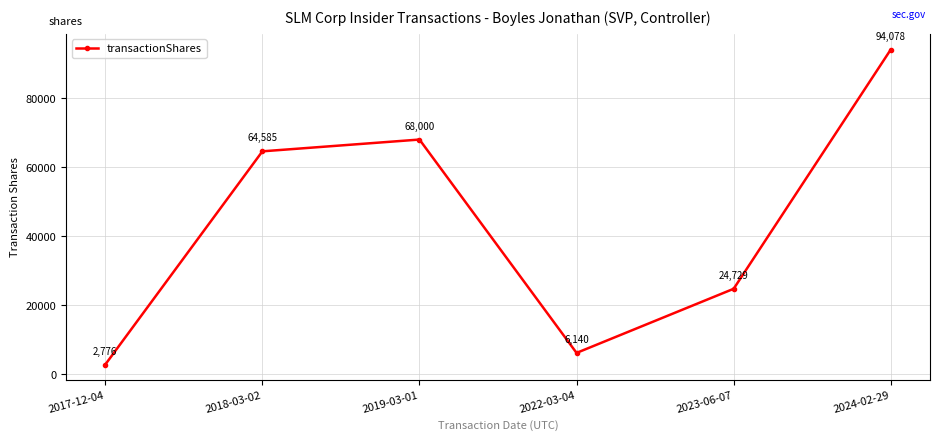

What is the difference between the maximum and minimum values?

91302